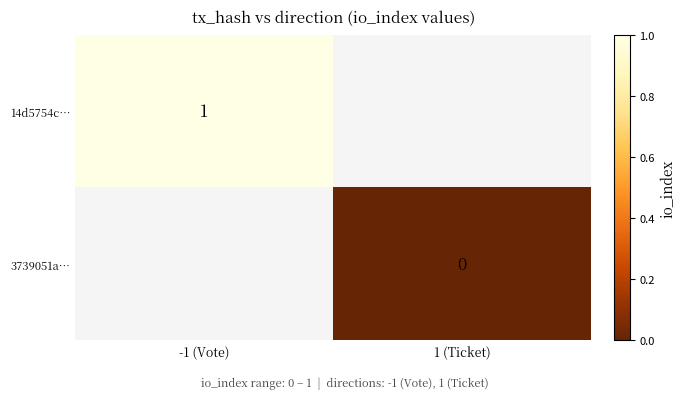

How many data points does each series have?

2